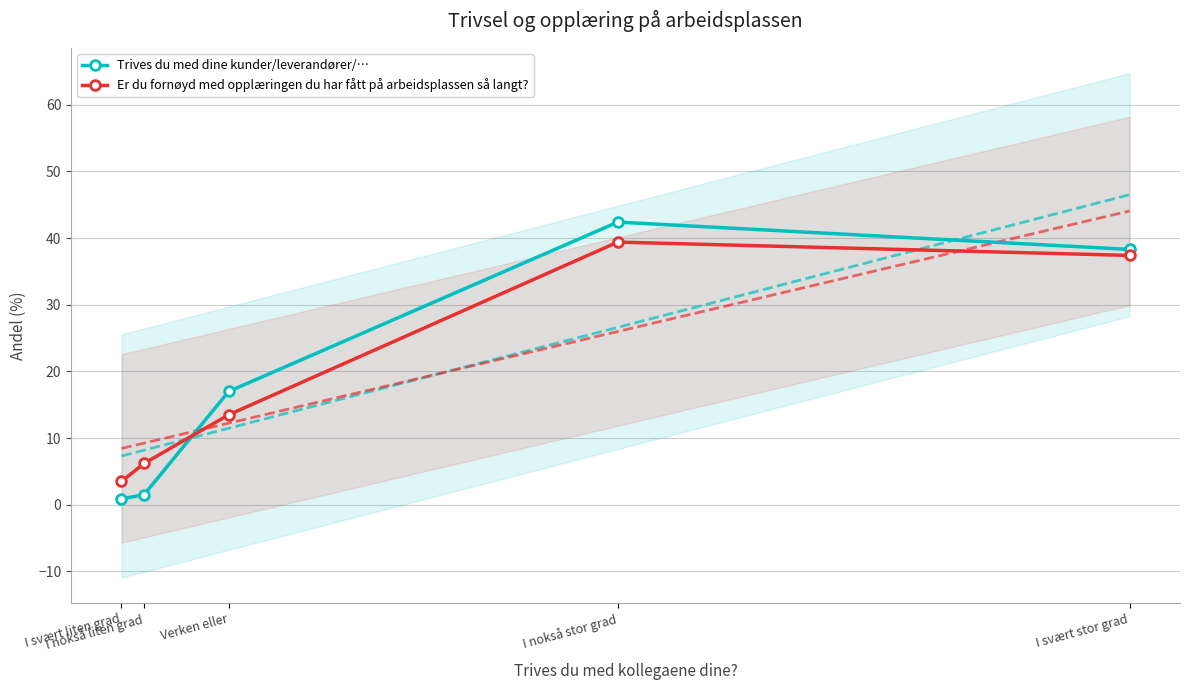

What is the sum of all Er du fornøyd med opplæringen du har fått på arbeidsplassen så langt? values?

100.0